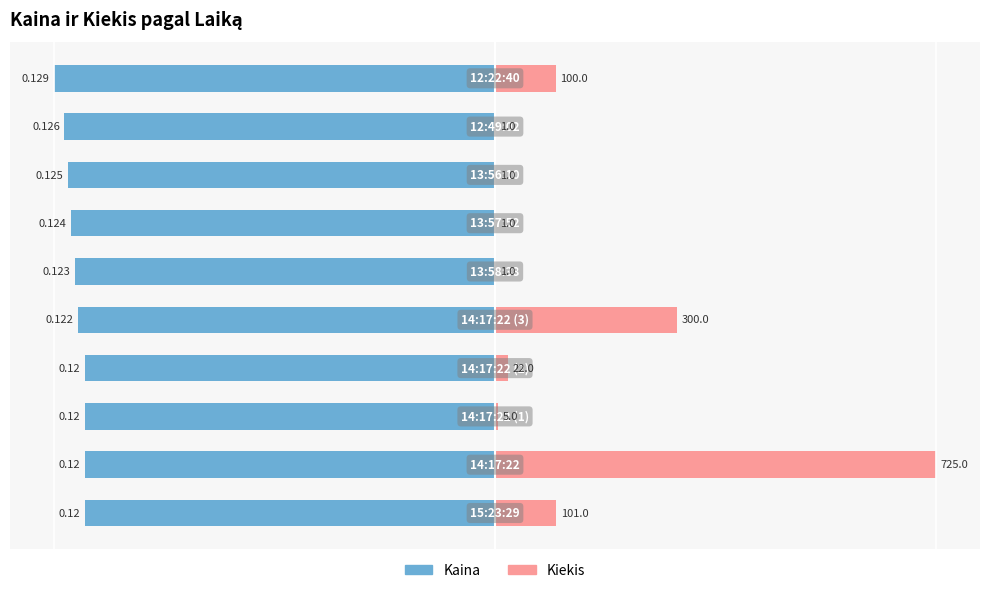

Which series has the largest range (max minus min)?

Kiekis